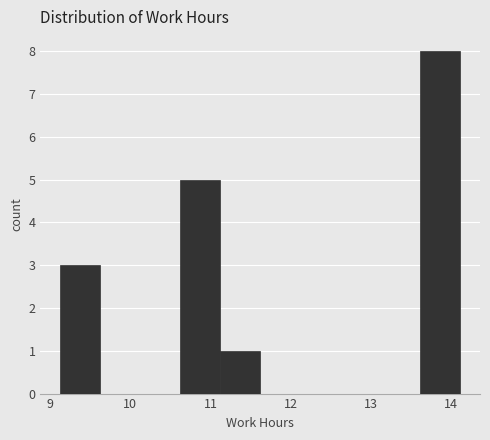

Over which range of the x-axis is the bar tallest?

13.6 to 14.1